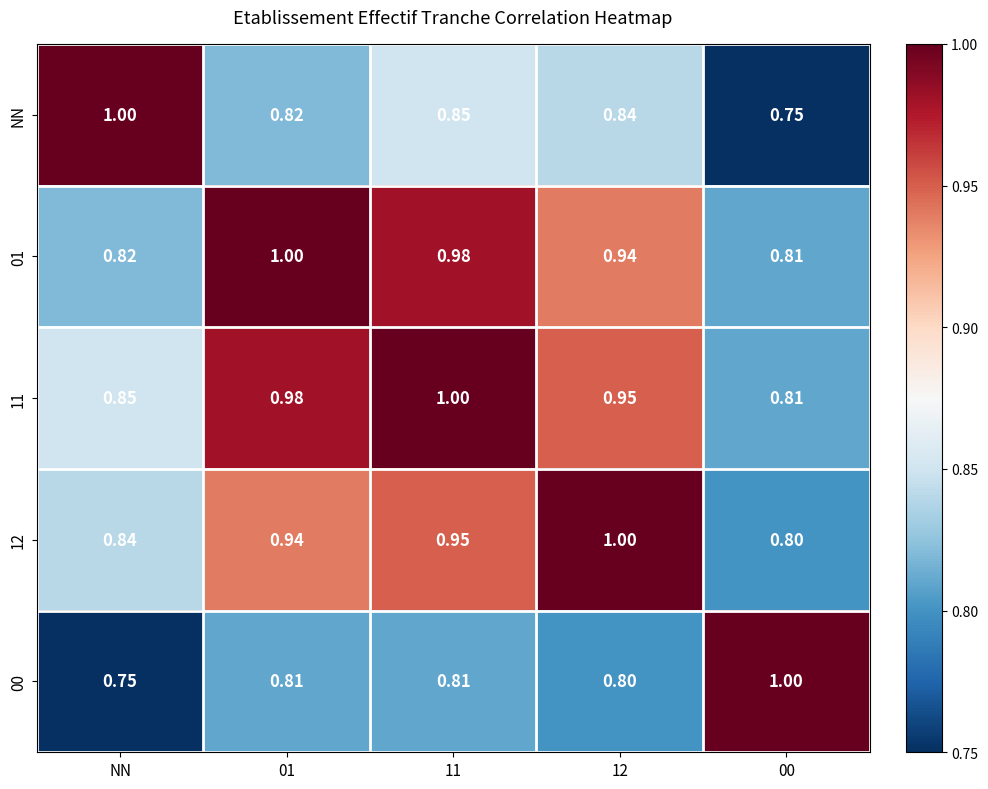

Is the value of 11 at 11 greater than the value of 01 at NN?

Yes